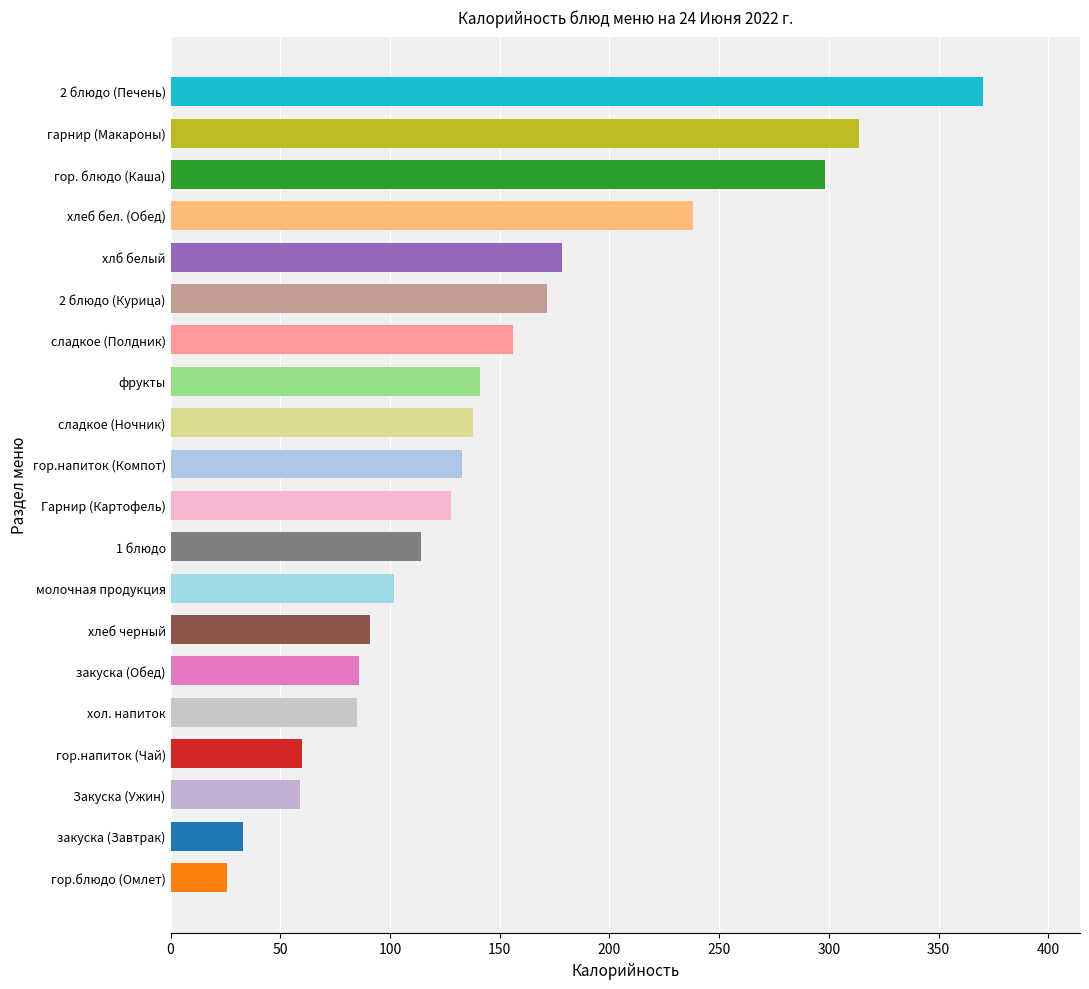

Where is the data nearest to the value 197?

хлб белый